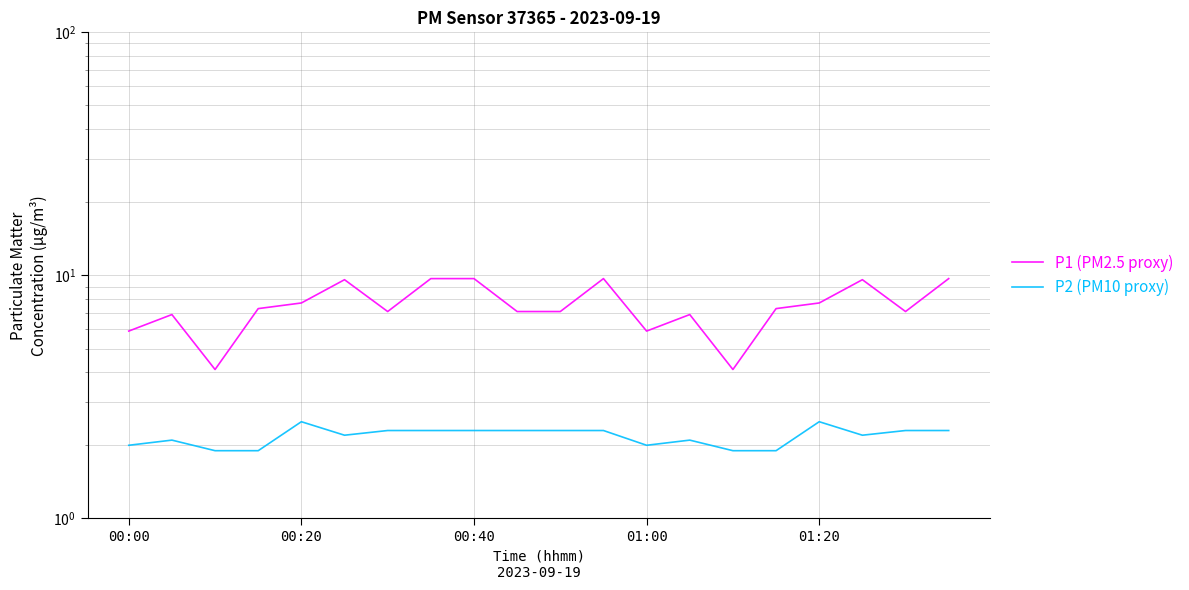

How many data points does each series have?

20